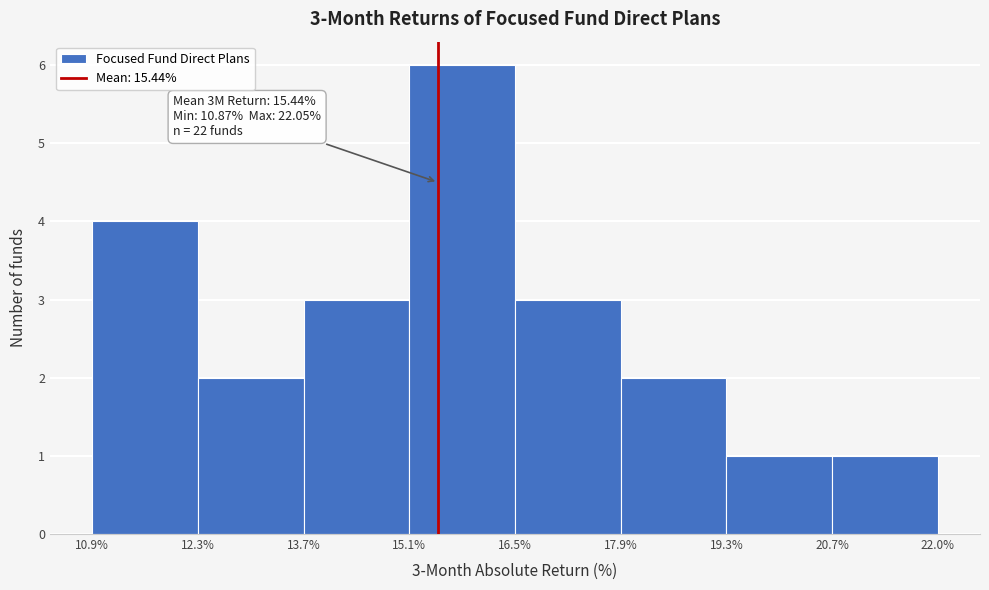

Over which range of the x-axis is the bar tallest?

15.1% to 16.5%